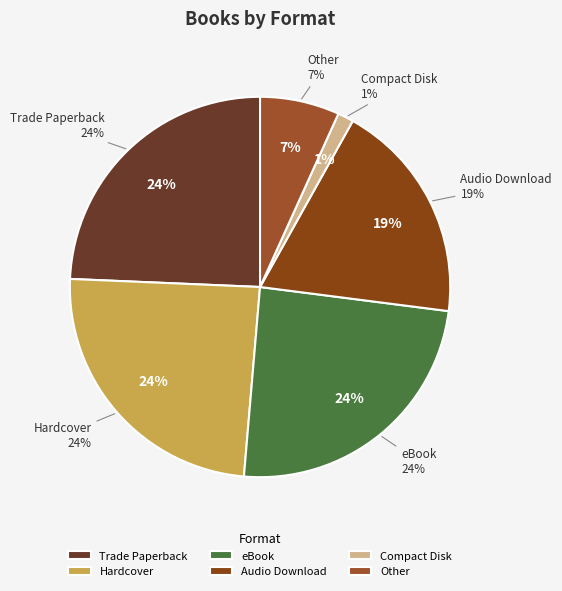

Rank the categories by value from lowest to highest.

Compact Disk, Other, Audio Download, Trade Paperback, Hardcover, eBook